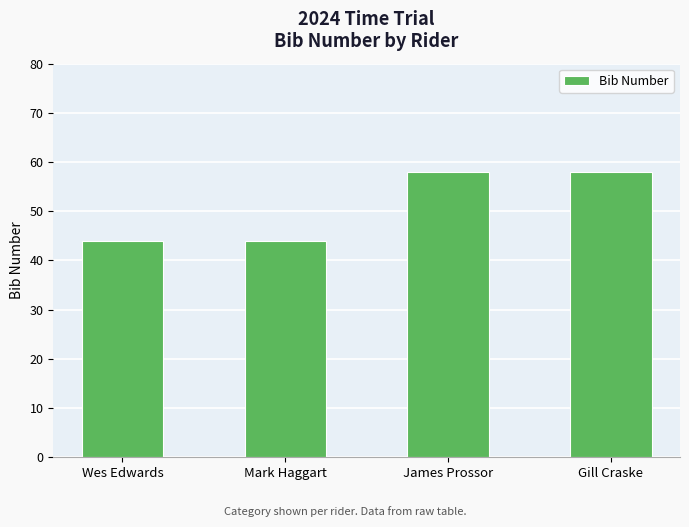

How many values are below 58?

2